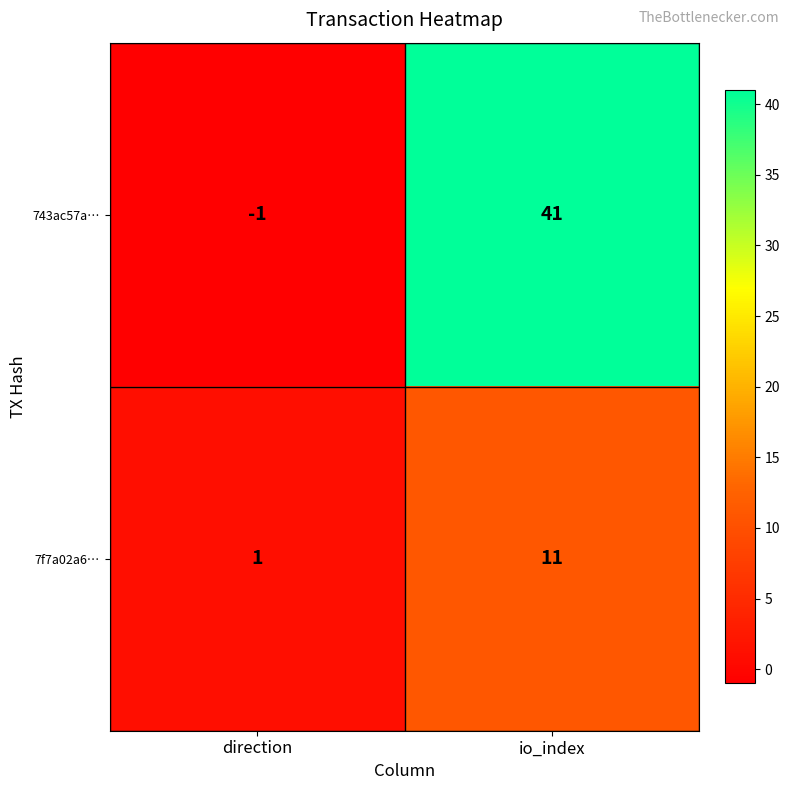

Between direction and io_index, which series saw the biggest shift?

743ac57a…